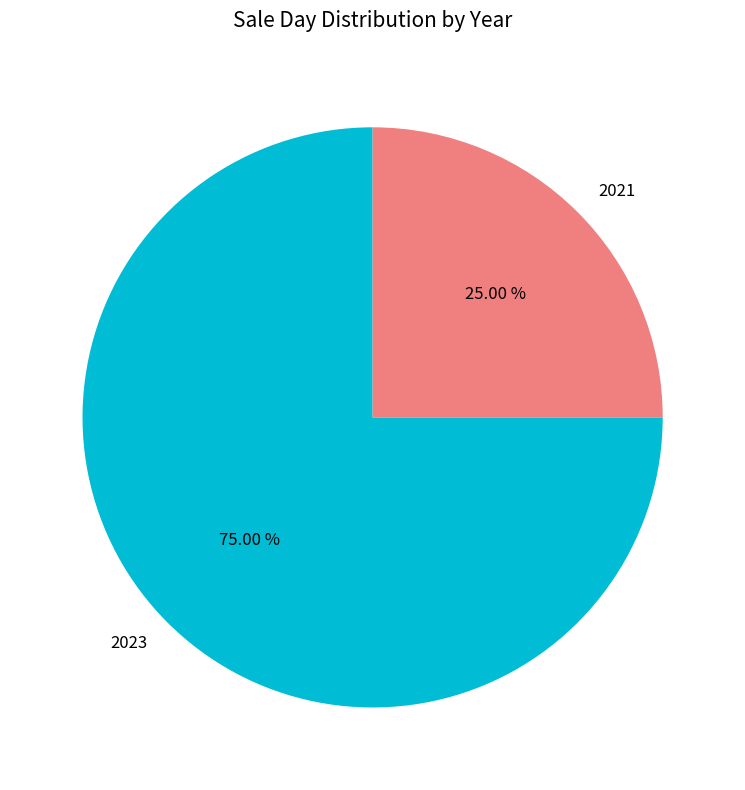

What percentage do 2023 and 2021 together represent?

100.0%